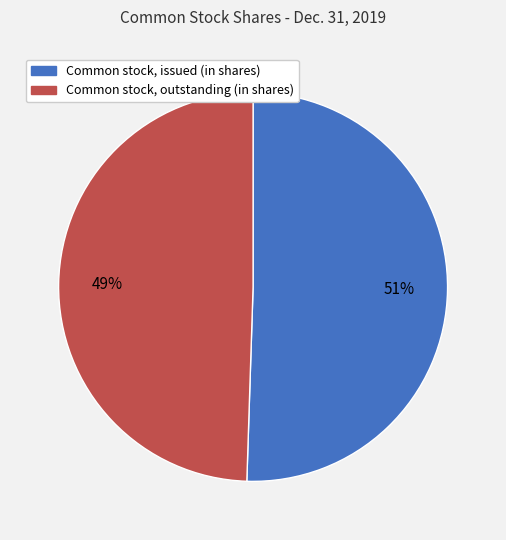

Is Common stock, outstanding (in shares) the majority of the pie?

No